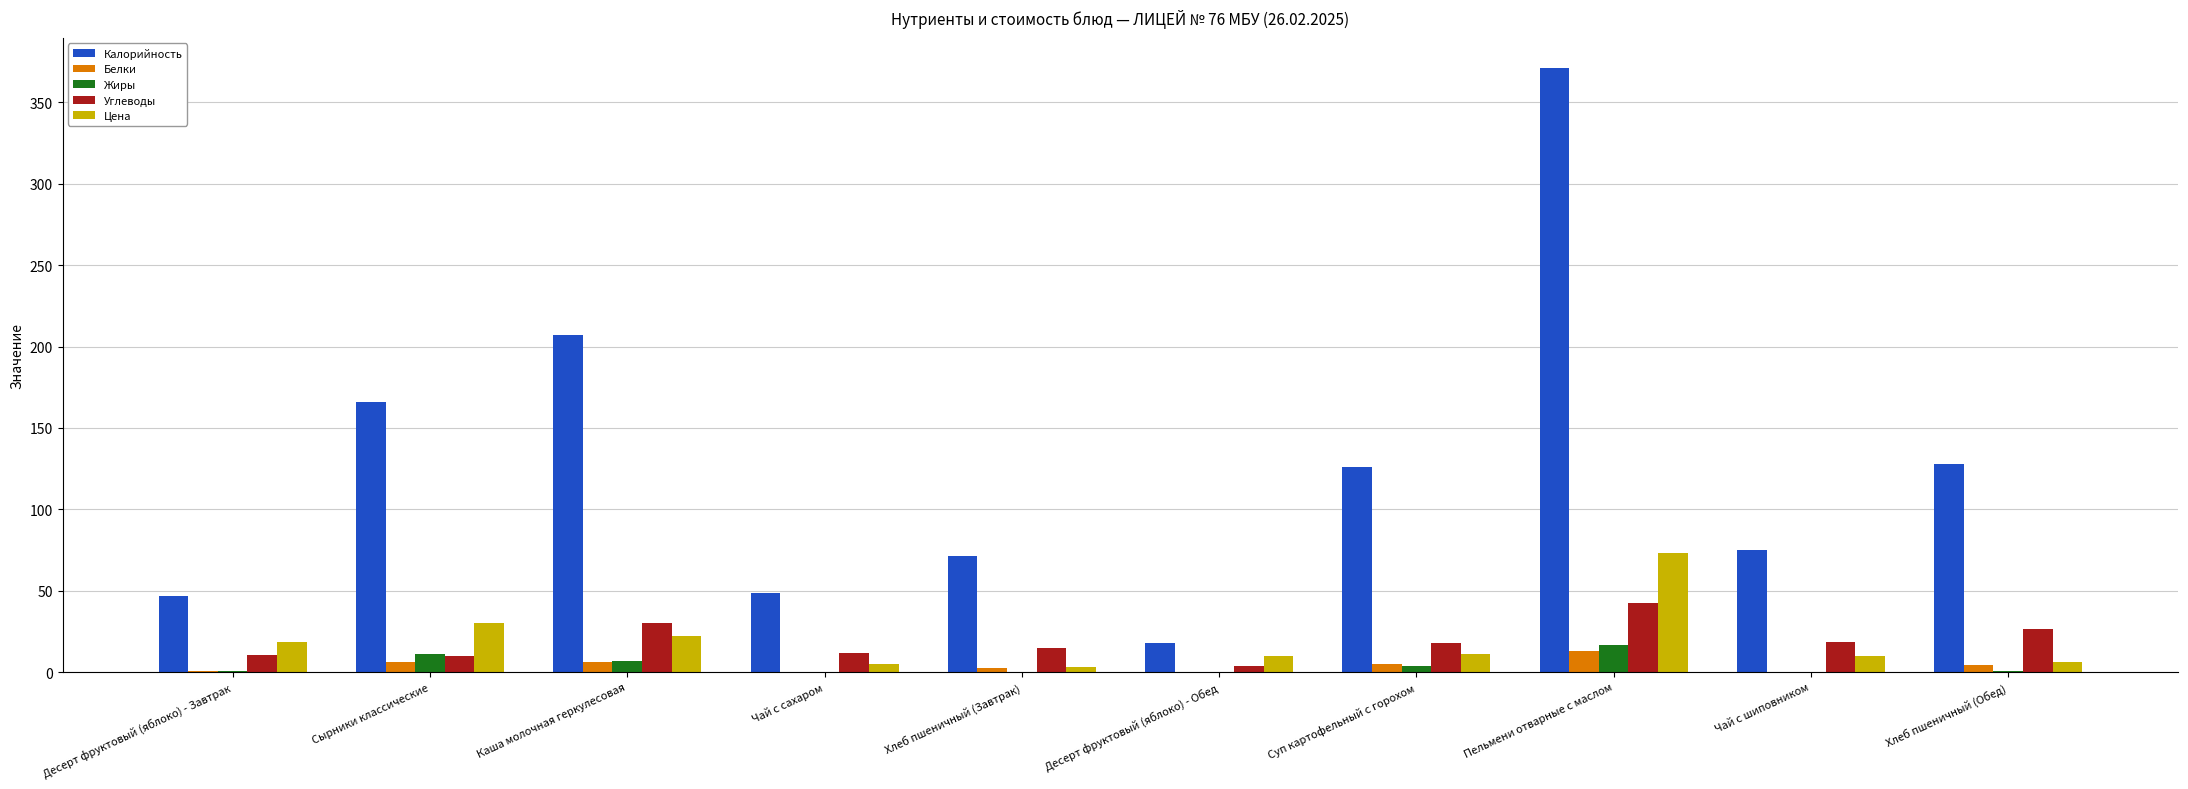

Count the number of data series in this chart.

5